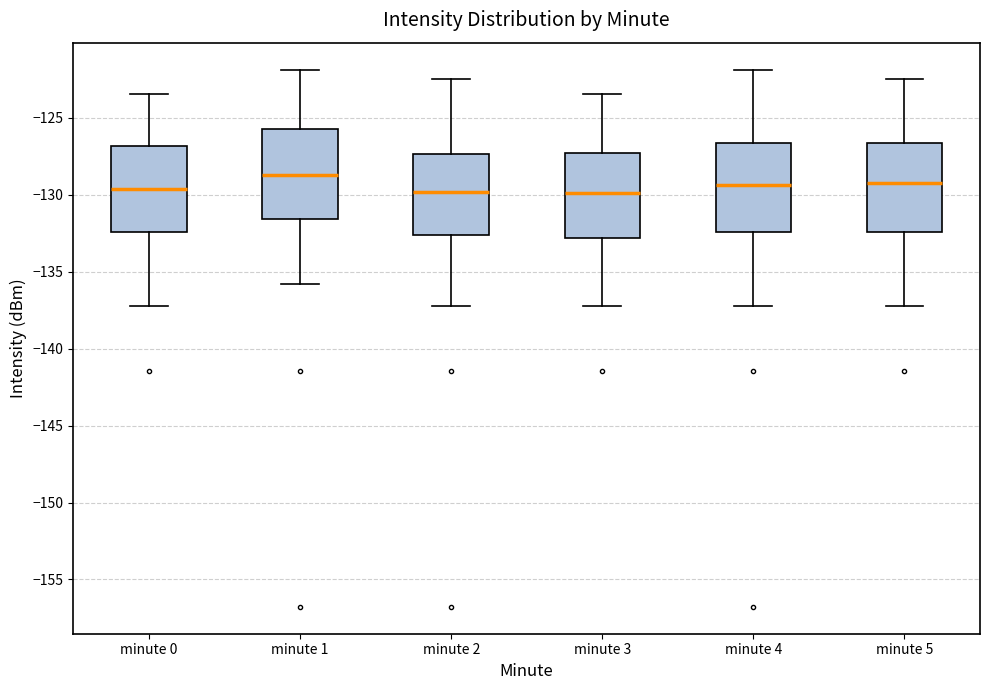

Which box's median line is the highest?

minute 1